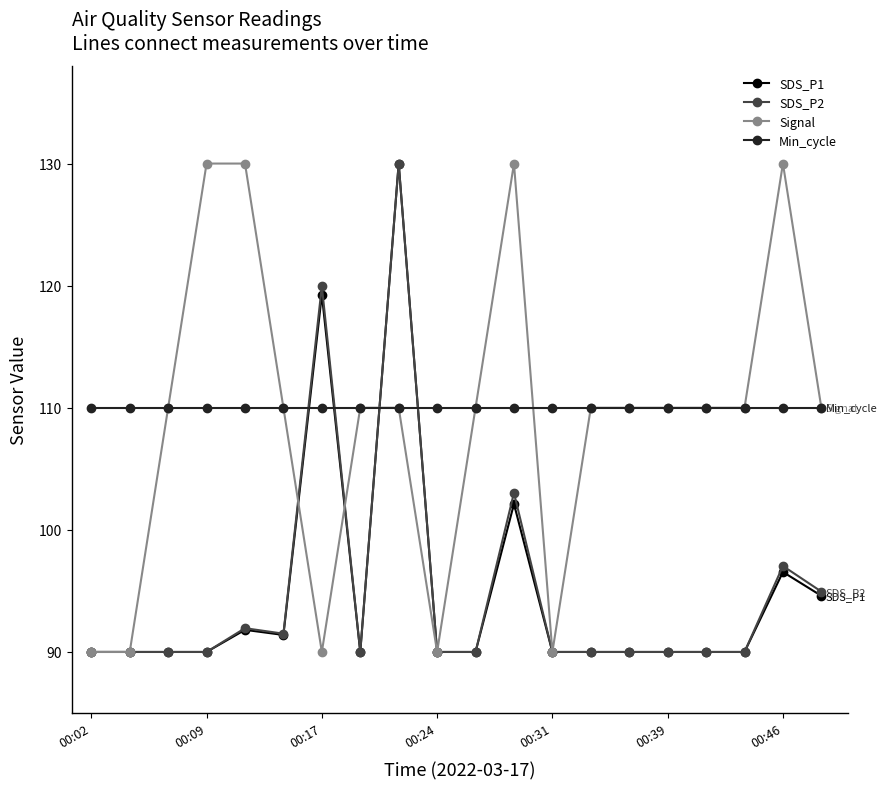

At how many categories does at least one series exceed 109?

20